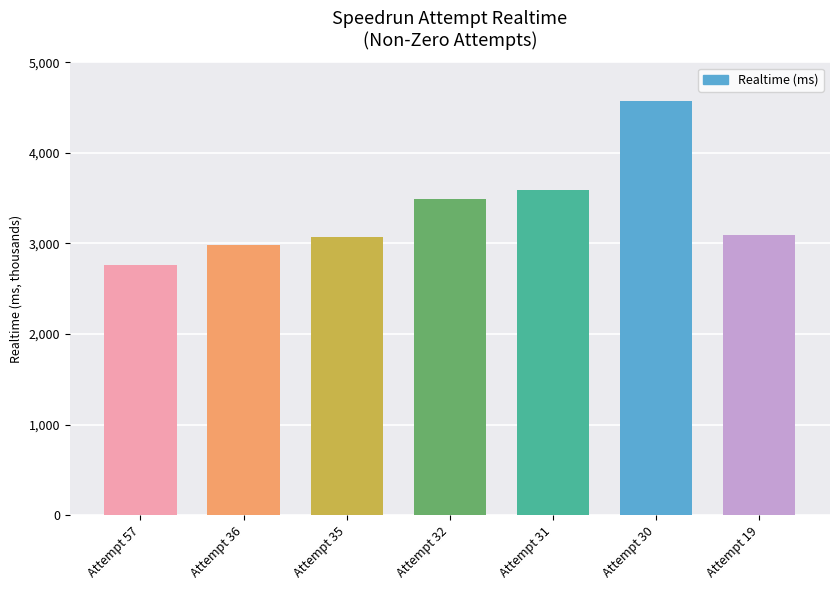

What is the difference between the values at Attempt 31 and Attempt 35?

516401